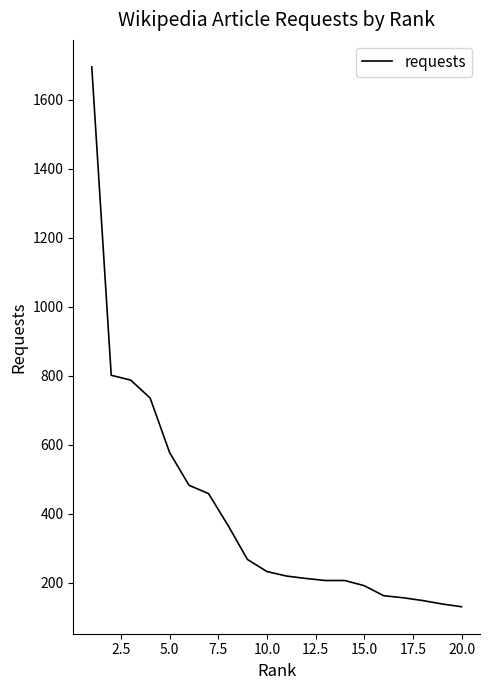

What is the maximum value shown in the chart?

1695